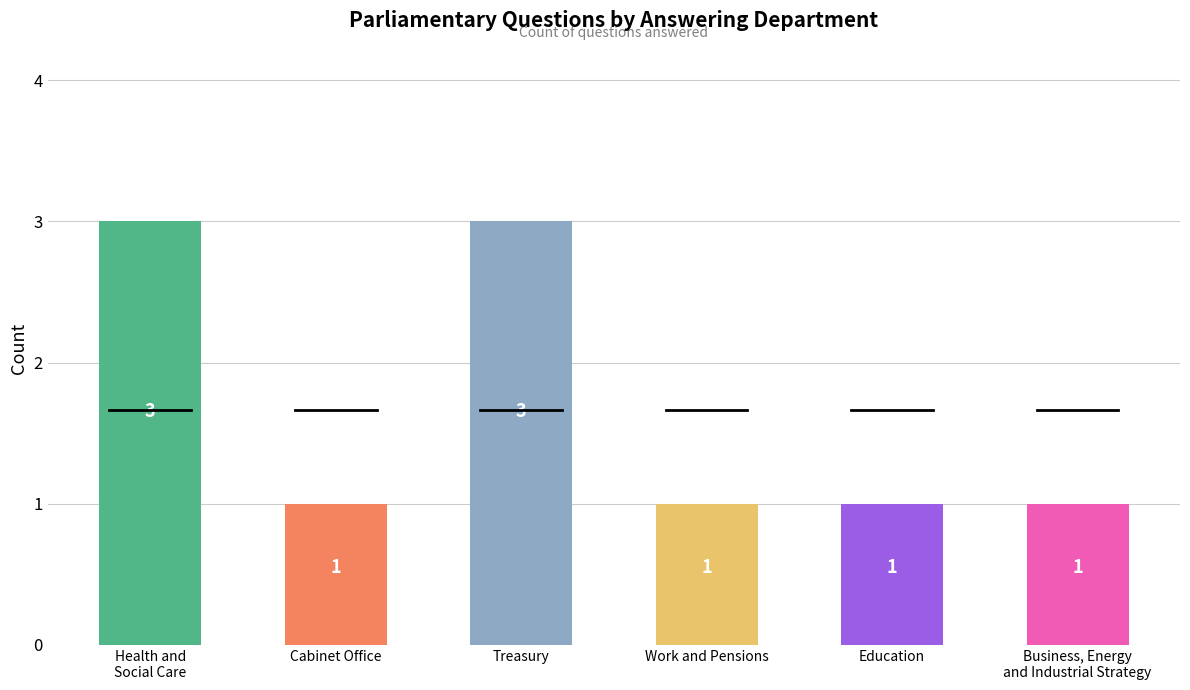

True or false: the data shows 1 at Cabinet Office.

True